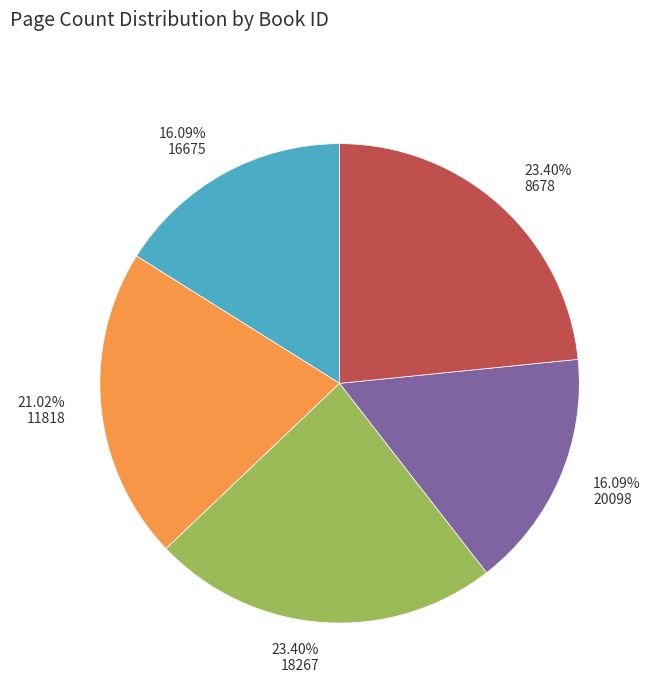

How many segments does this pie chart have?

5